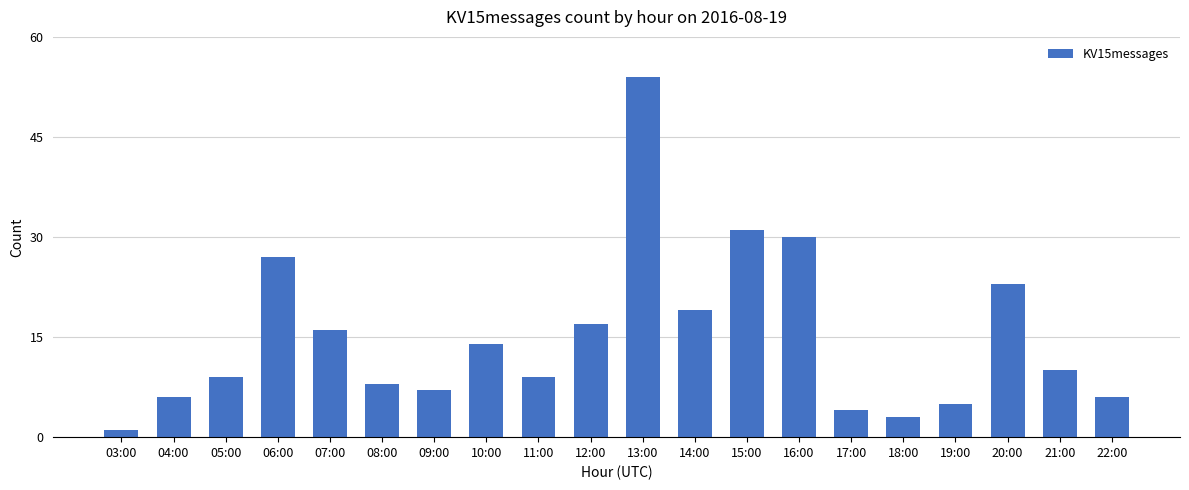

Reading right to left, list all the values displayed in this chart.

6	10	23	5	3	4	30	31	19	54	17	9	14	7	8	16	27	9	6	1